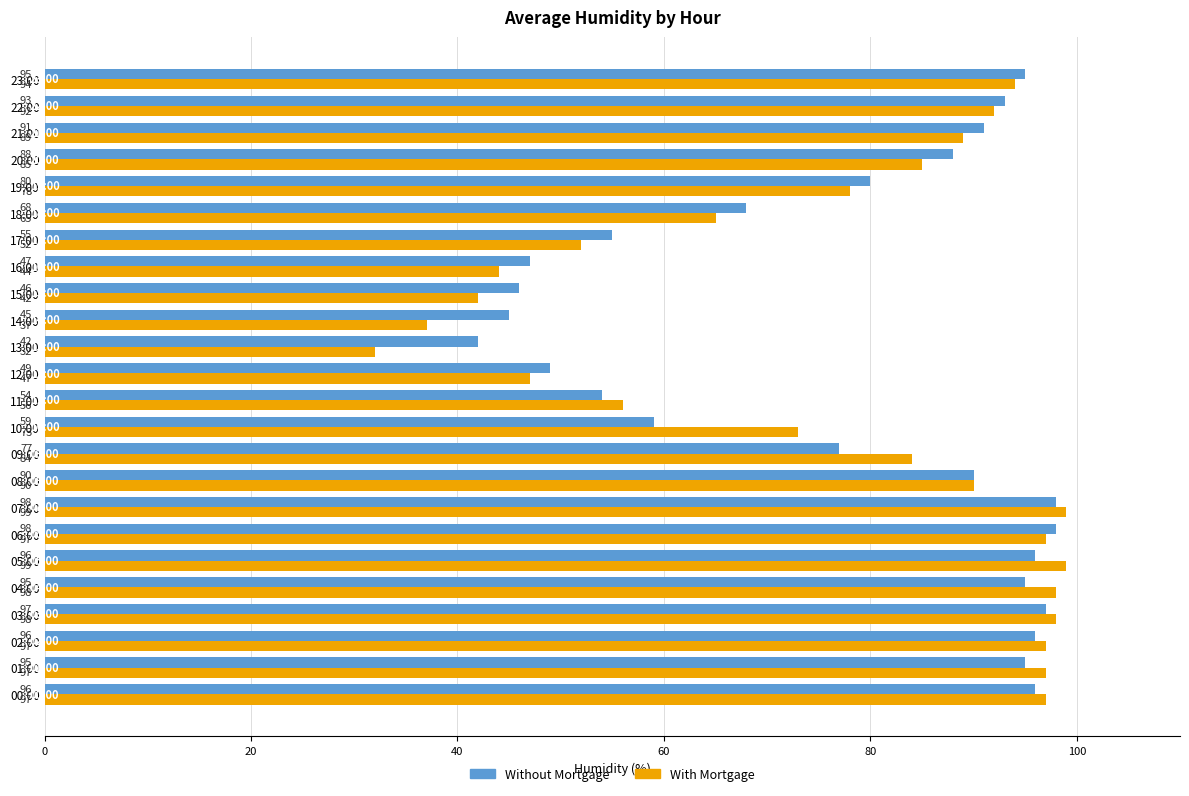

What is the maximum value for With Mortgage?

99